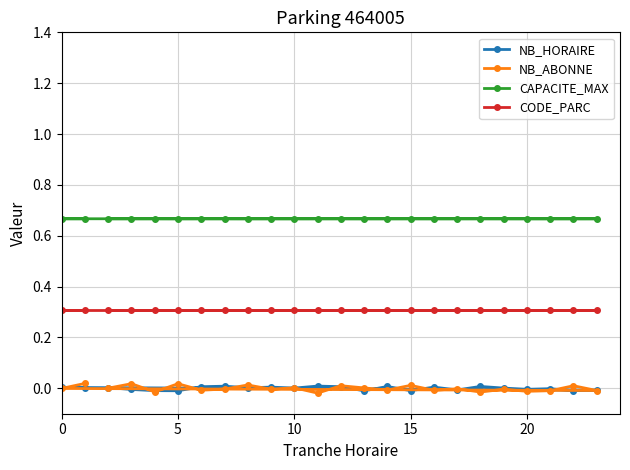

Count the number of data series in this chart.

4